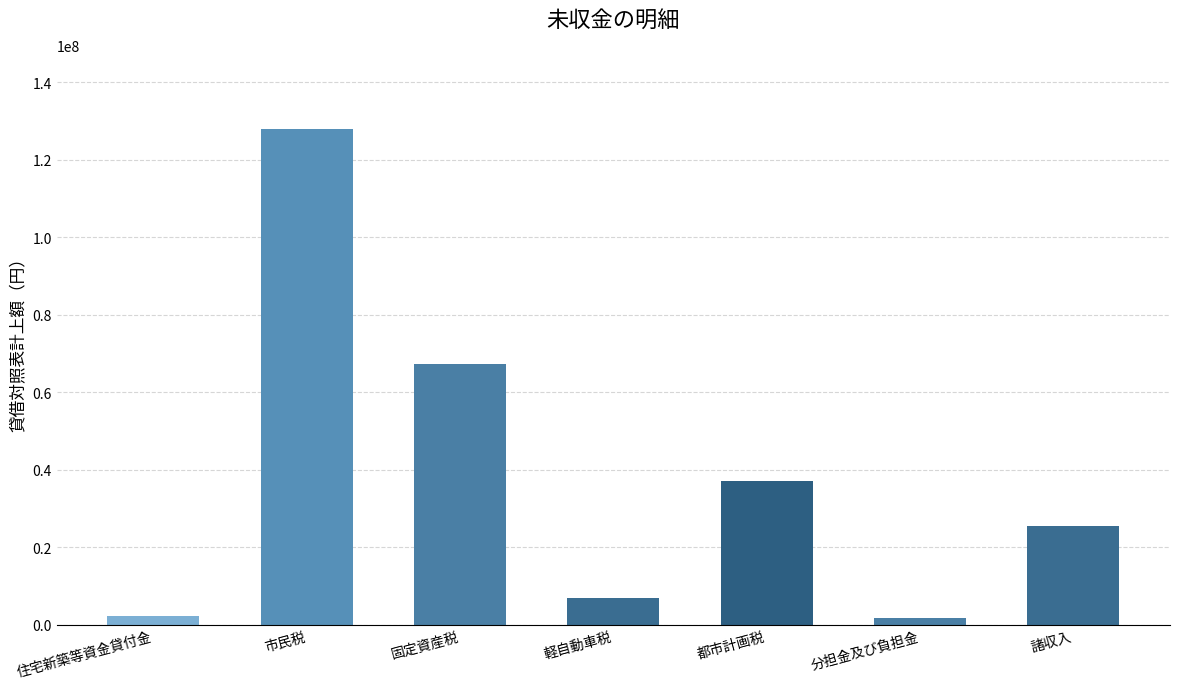

What is the smallest value displayed?

1832660